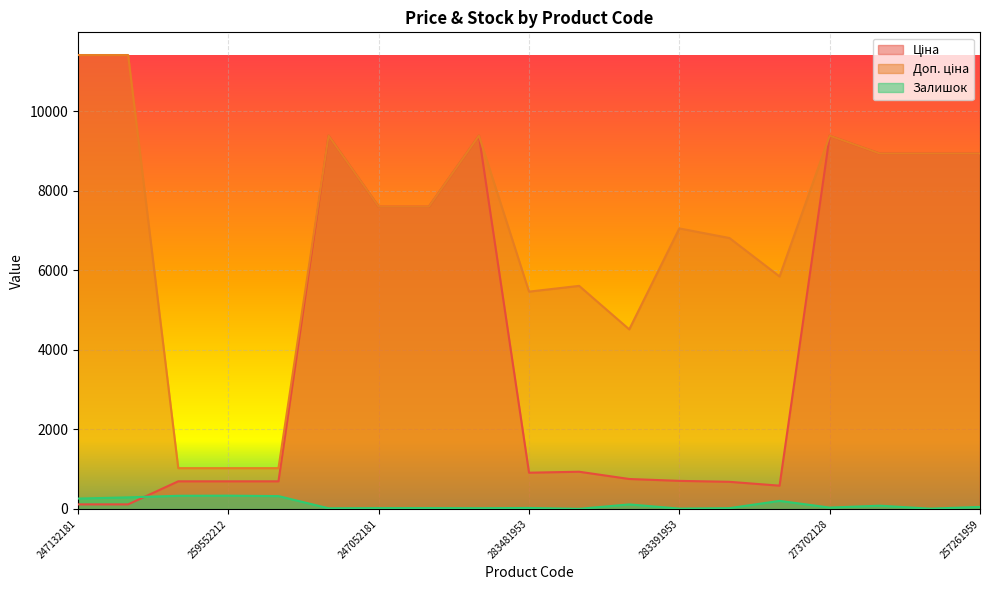

How many lines are shown in the chart?

3